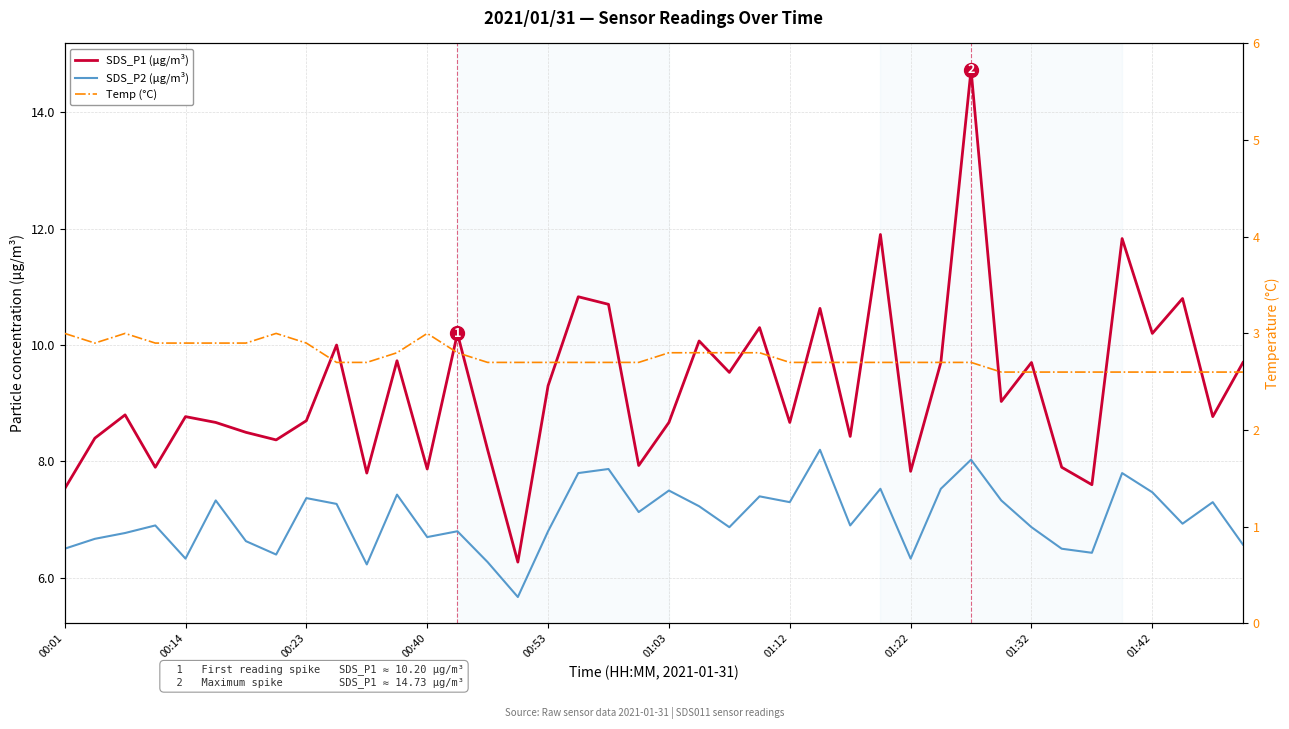

Reading left to right, list all the values displayed in this chart.

SDS_P1 (µg/m³): 7.5	8.4	8.8	7.9	8.8	8.7	8.5	8.4	8.7	10.0	7.8	9.7	7.9	10.2	8.2	6.3	9.3	10.8	10.7	7.9	8.7	10.1	9.5	10.3	8.7	10.6	8.4	11.9	7.8	9.7	14.7	9.0	9.7	7.9	7.6	11.8	10.2	10.8	8.8	9.7
SDS_P2 (µg/m³): 6.5	6.7	6.8	6.9	6.3	7.3	6.6	6.4	7.4	7.3	6.2	7.4	6.7	6.8	6.3	5.7	6.8	7.8	7.9	7.1	7.5	7.2	6.9	7.4	7.3	8.2	6.9	7.5	6.3	7.5	8.0	7.3	6.9	6.5	6.4	7.8	7.5	6.9	7.3	6.6
Temp (°C): 3.0	2.9	3.0	2.9	2.9	2.9	2.9	3.0	2.9	2.7	2.7	2.8	3.0	2.8	2.7	2.7	2.7	2.7	2.7	2.7	2.8	2.8	2.8	2.8	2.7	2.7	2.7	2.7	2.7	2.7	2.7	2.6	2.6	2.6	2.6	2.6	2.6	2.6	2.6	2.6